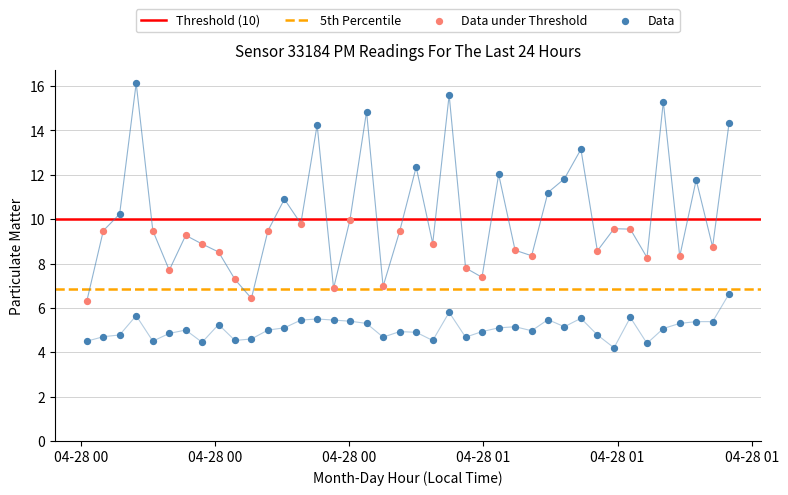

At how many categories does at least one series exceed 4?

40